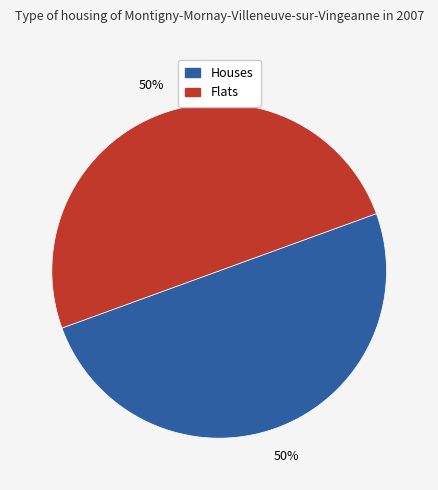

To the nearest percent, what percentage of the pie is Flats?

50%